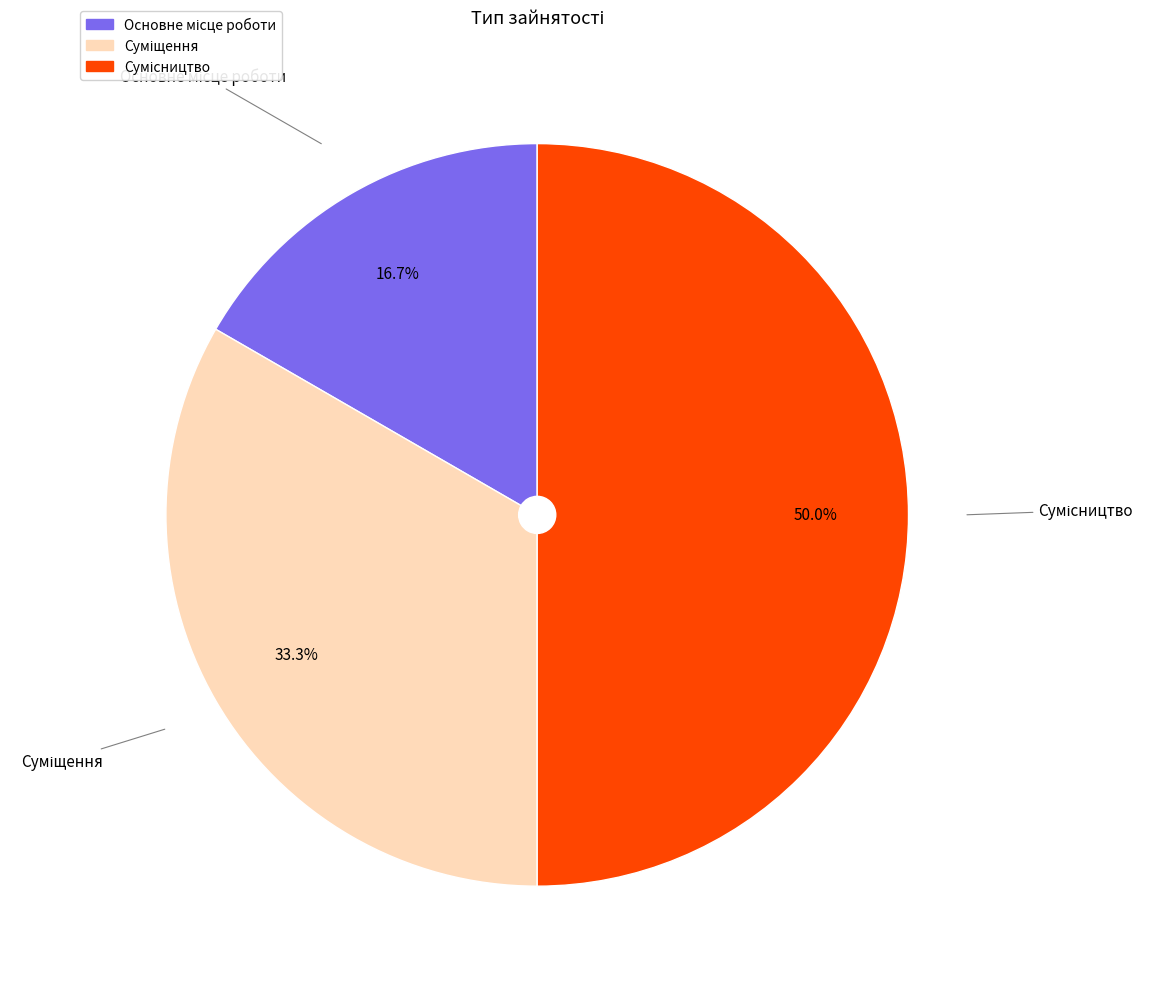

To the nearest percent, what portion does Сумісництво represent?

50%